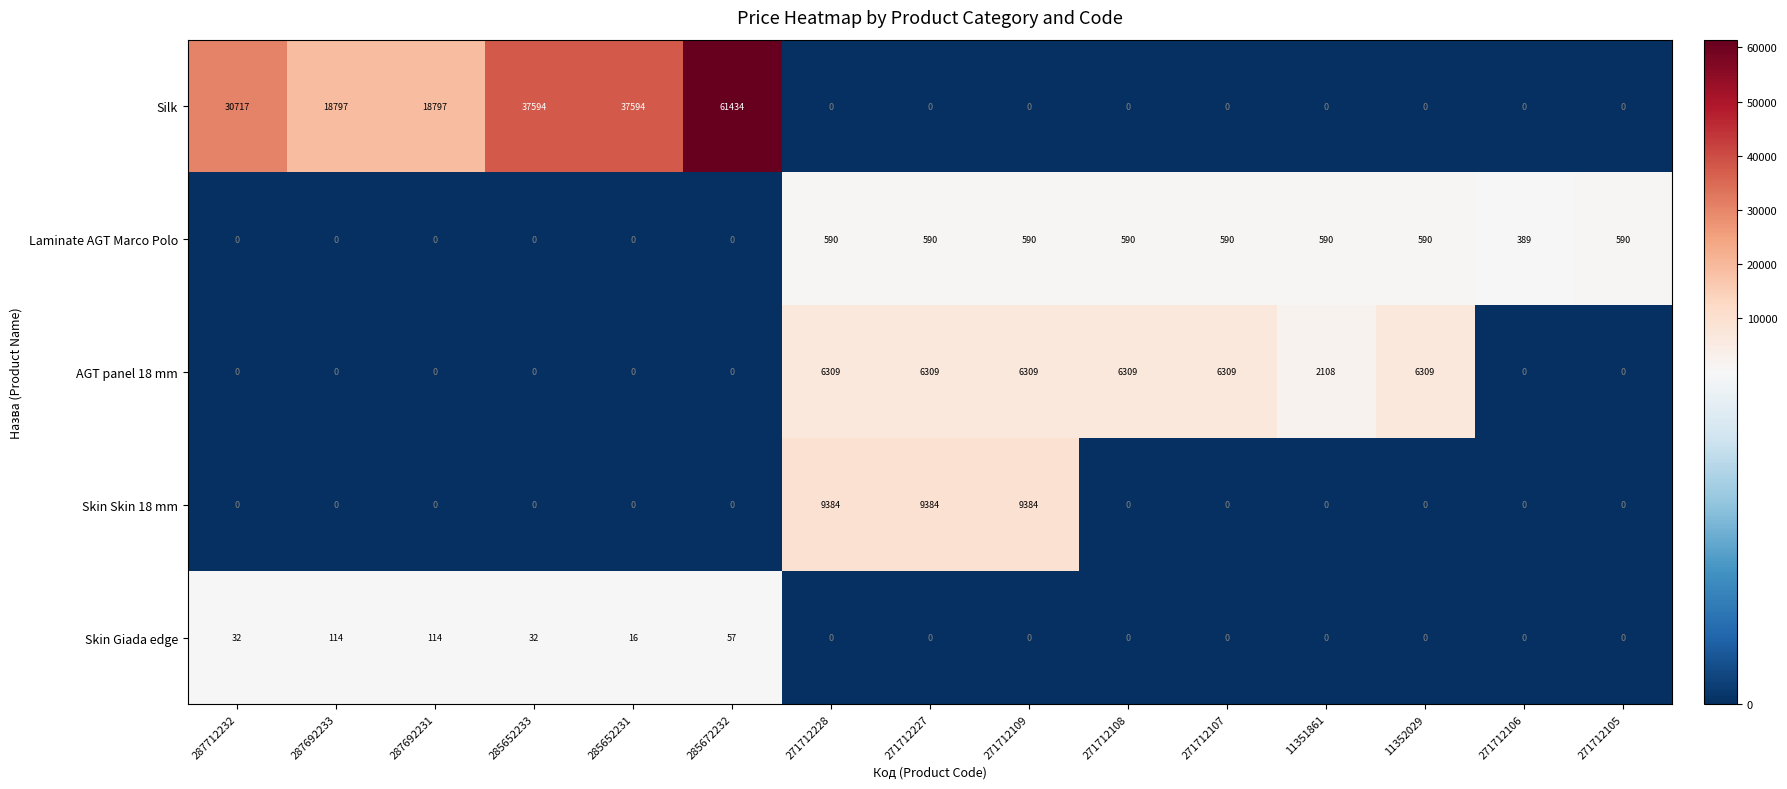

Which category has the highest value in the Silk series?

285672232